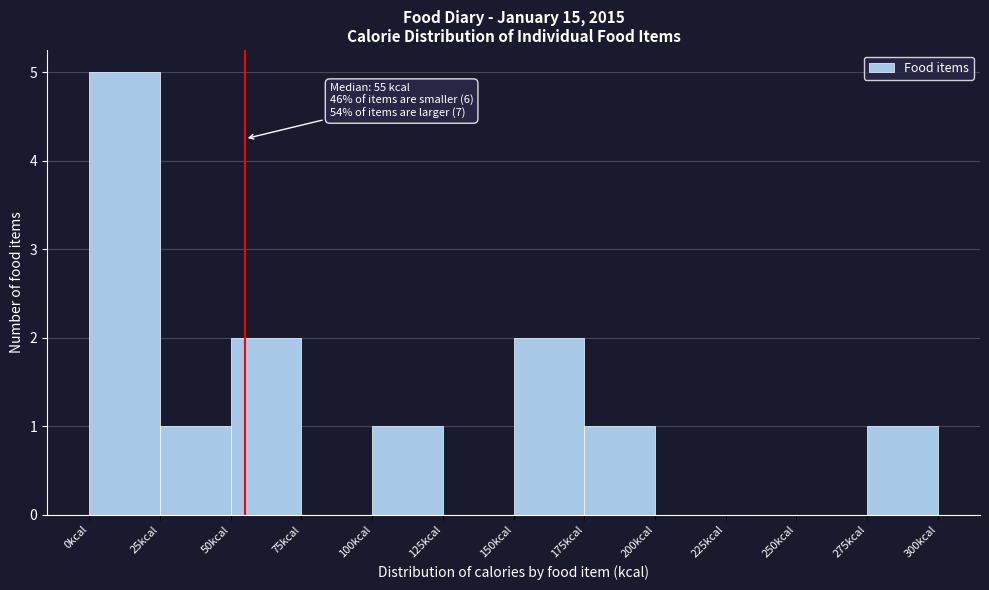

Which range on the x-axis has the tallest bar?

0 to 25